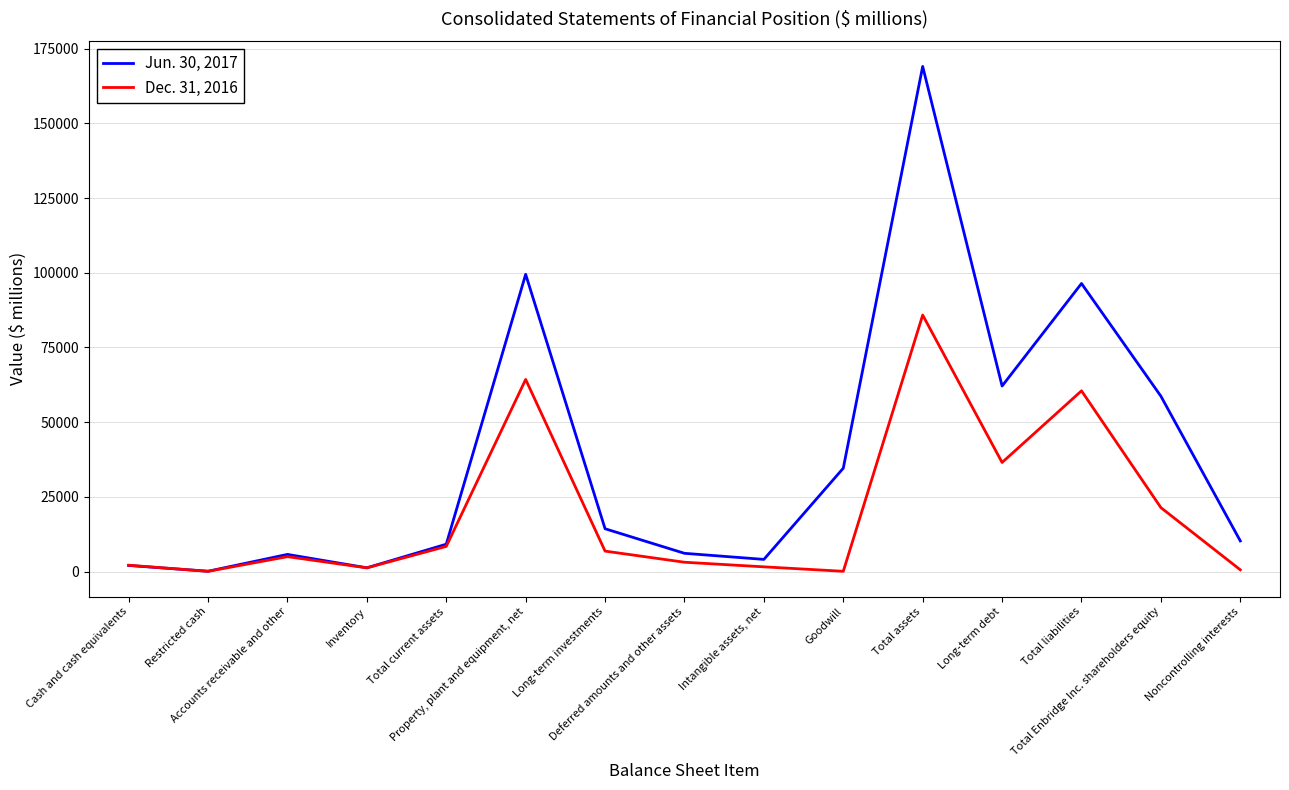

Which series has the widest spread of values?

Jun. 30, 2017